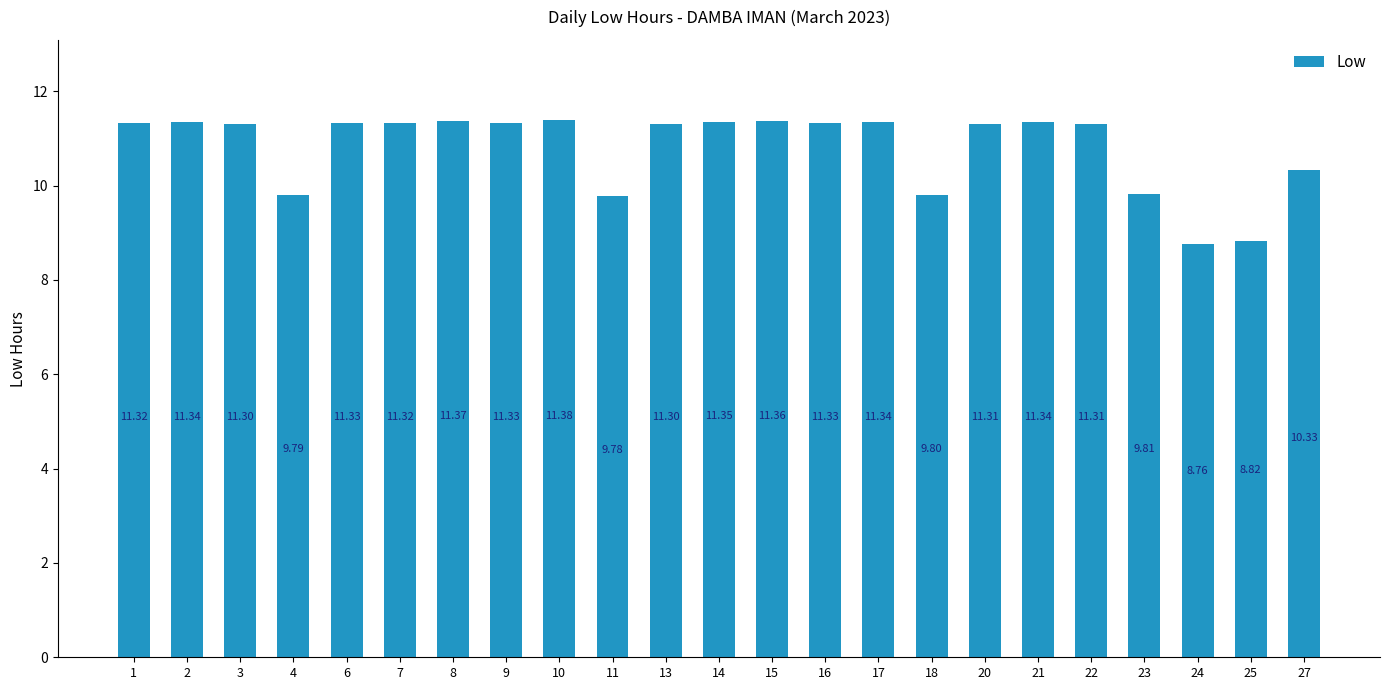

What is the difference between the maximum and minimum values?

2.6